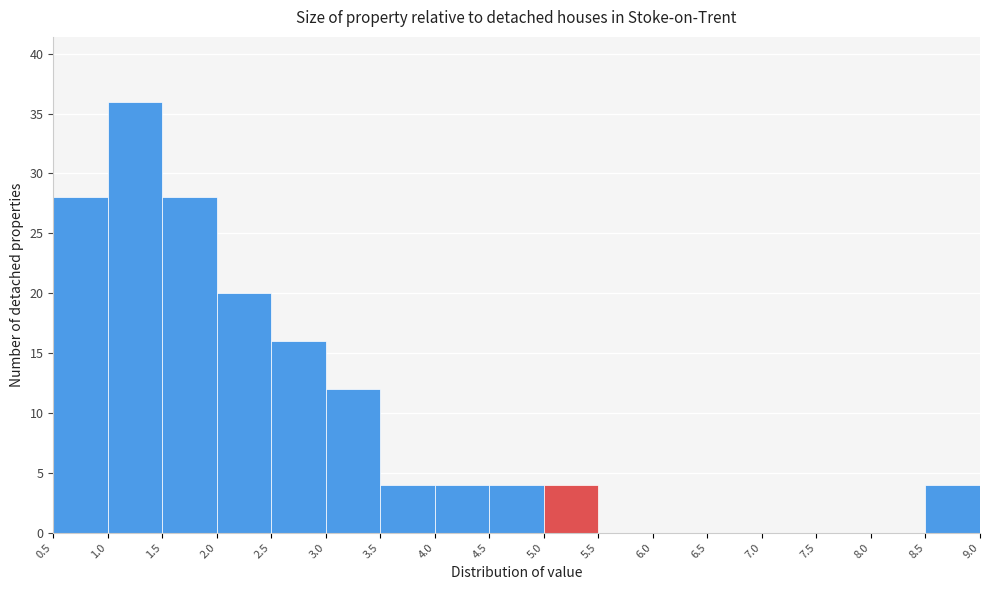

Reading left to right, transcribe this chart: for each bar, give the range it covers on the x-axis and its height. The values are not printed on the chart, so give them approximately, as read against the axis.

0.5 to 1.0: 28
1.0 to 1.5: 36
1.5 to 2.0: 28
2.0 to 2.5: 20
2.5 to 3.0: 16
3.0 to 3.5: 12
3.5 to 4.0: 4
4.0 to 4.5: 4
4.5 to 5.0: 4
5.0 to 5.5: 4
5.5 to 6.0: 0
6.0 to 6.5: 0
6.5 to 7.0: 0
7.0 to 7.5: 0
7.5 to 8.0: 0
8.0 to 8.5: 0
8.5 to 9.0: 4